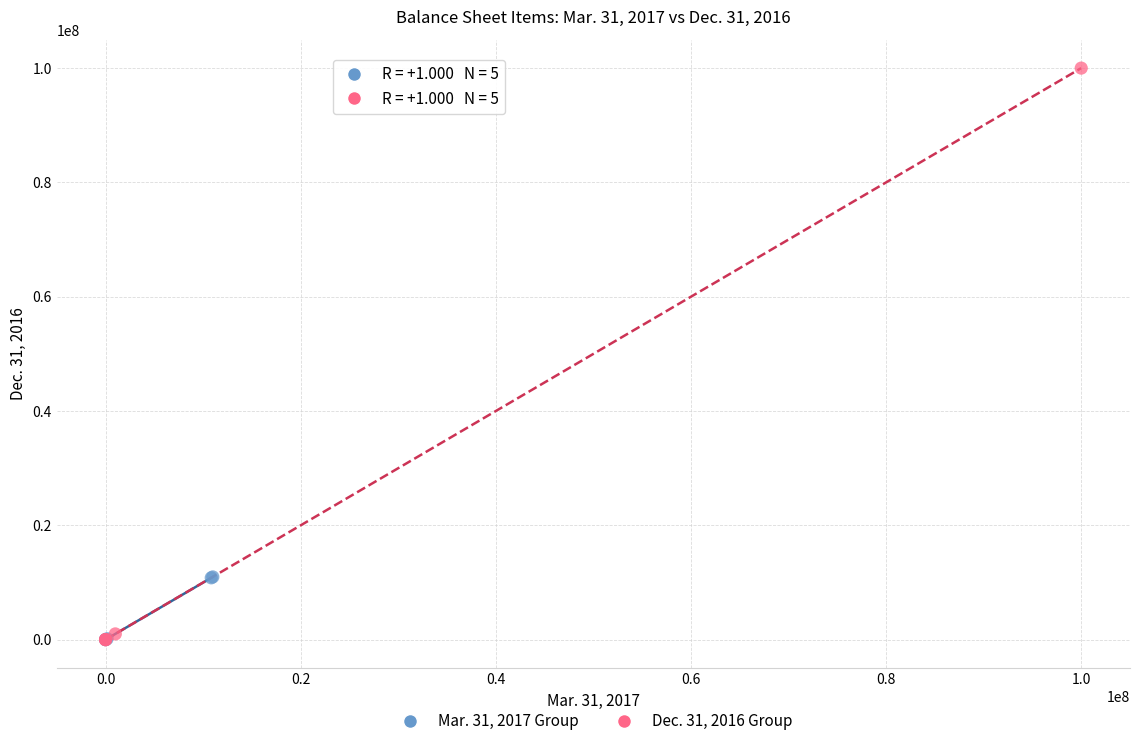

What are all the series names shown in the legend?

Mar. 31, 2017 Group, Dec. 31, 2016 Group